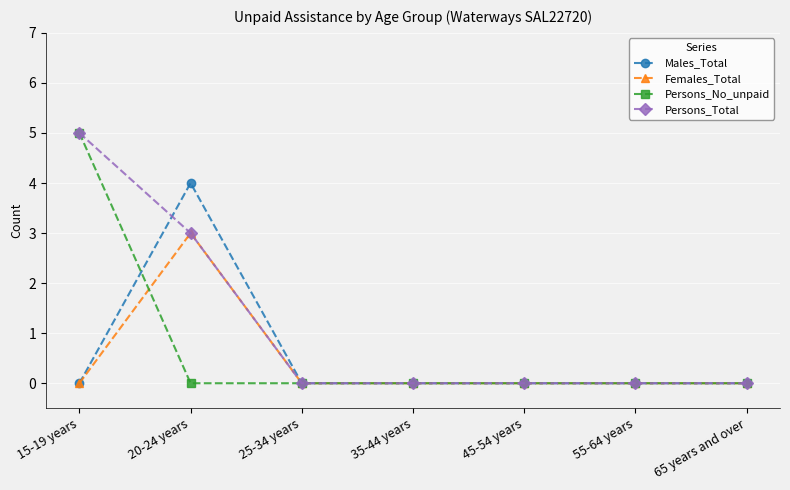

Which series has the largest total across all categories?

Persons_Total